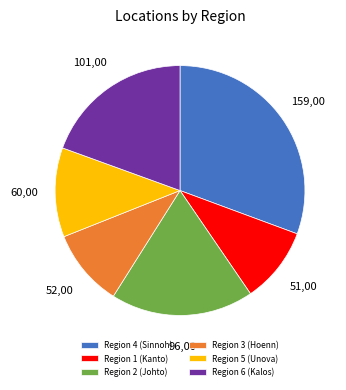

Which category has the biggest portion of the pie?

Region 4 (Sinnoh)